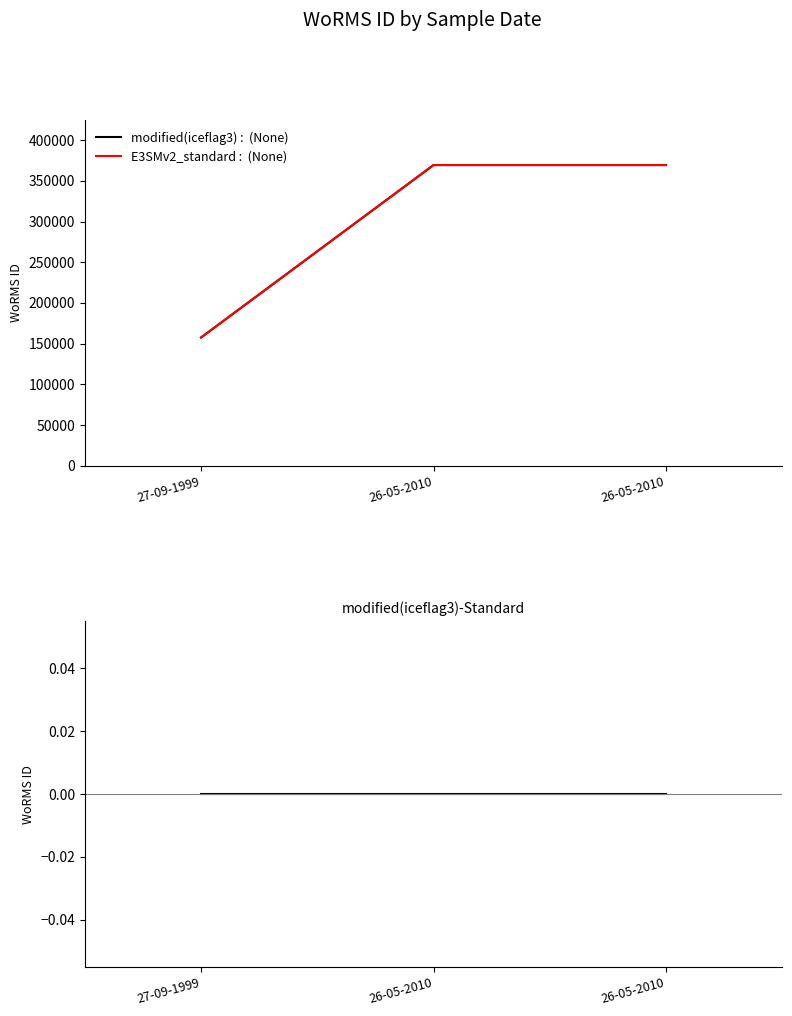

At which label is modified(iceflag3) closest to 263422?

27-09-1999